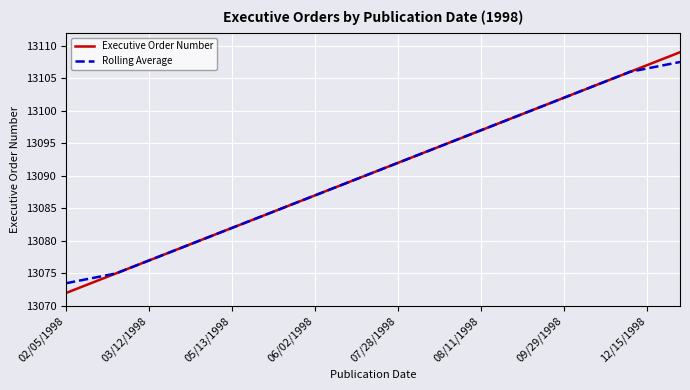

What is the lowest value of the Rolling Average series?

13073.5